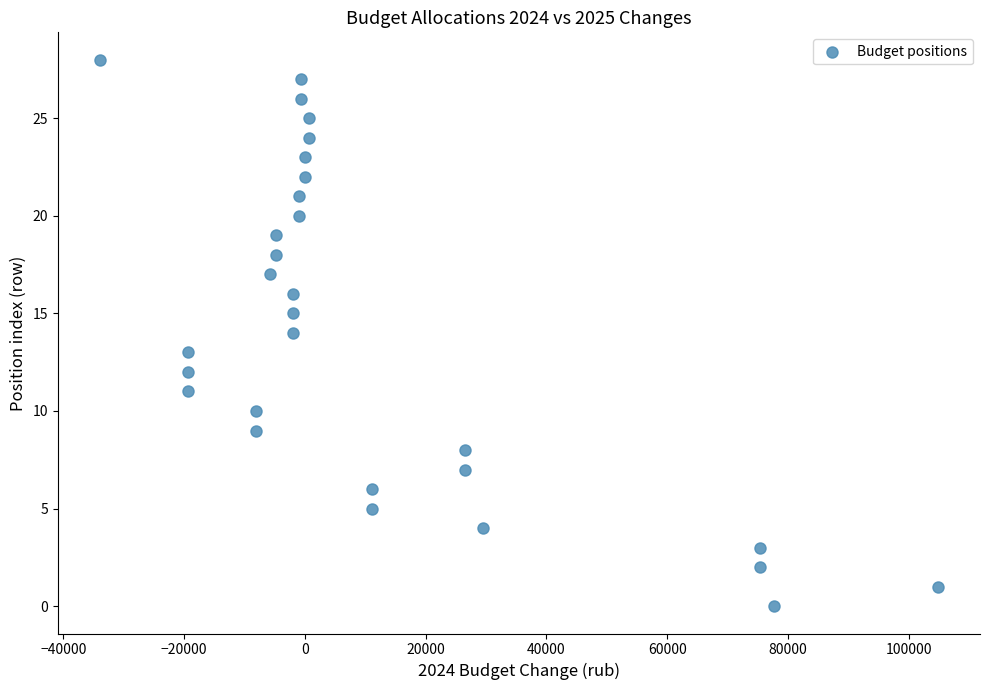

What is the range of Y values (max minus min)?

28